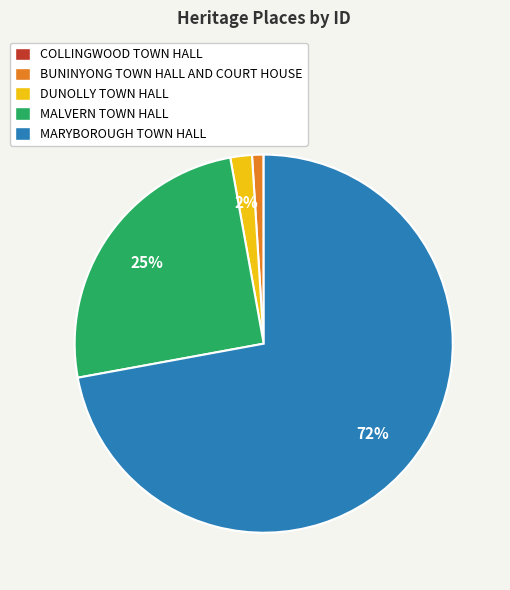

Between BUNINYONG TOWN HALL AND COURT HOUSE and MALVERN TOWN HALL, which is larger?

MALVERN TOWN HALL